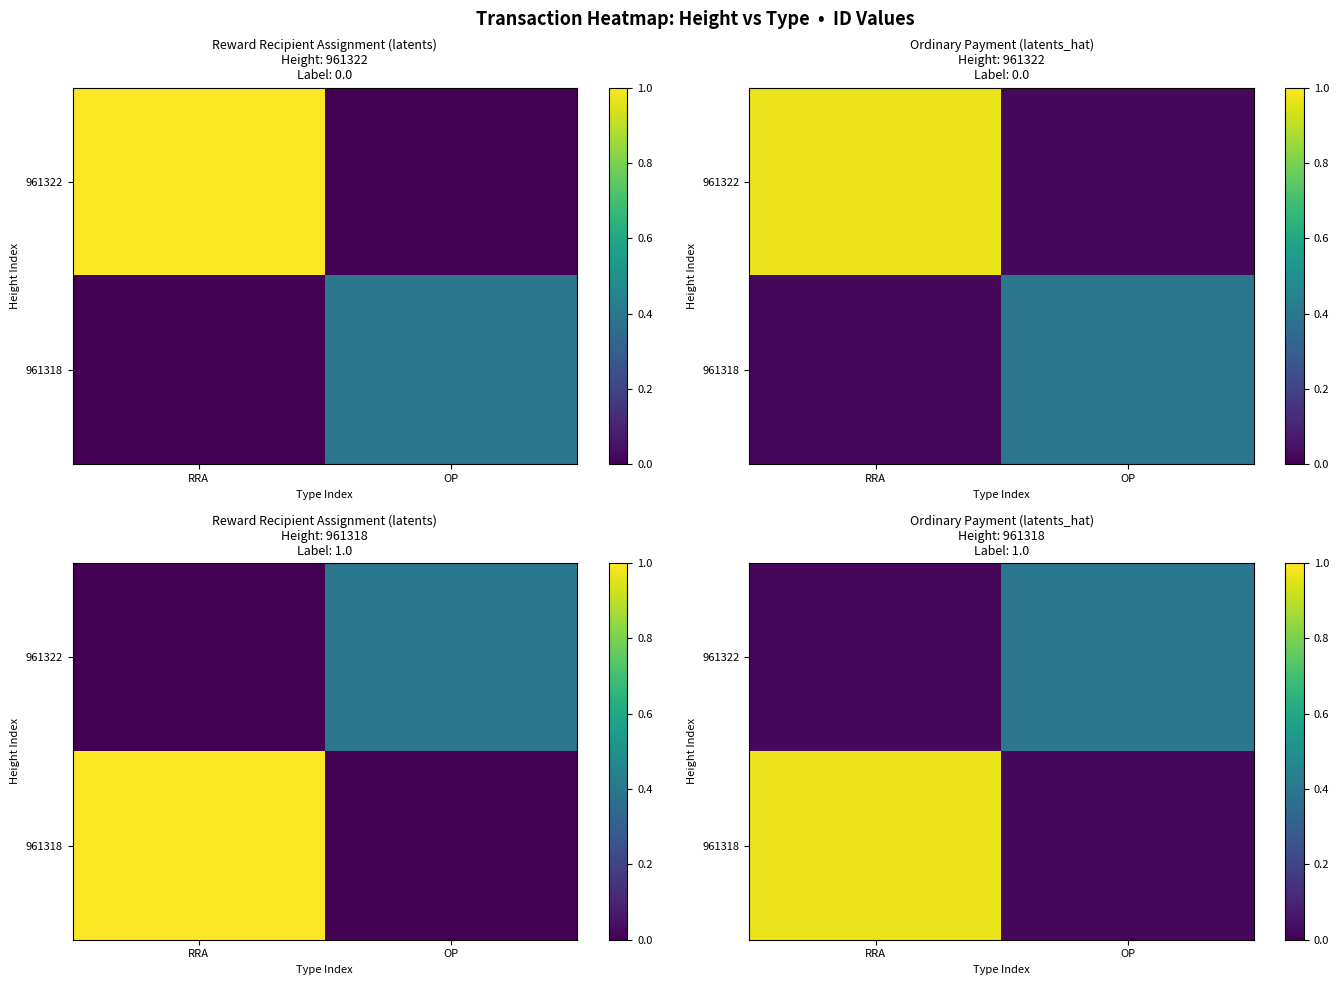

The value of 961318 at RRA is 0.3. True or false?

False